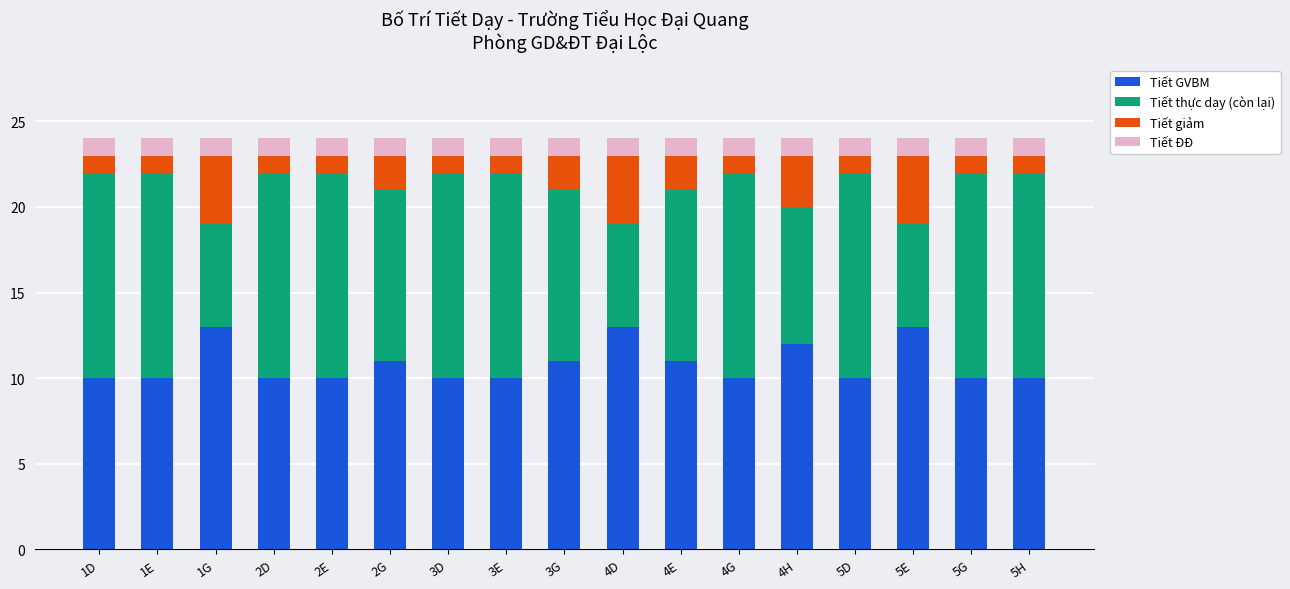

What is the total value across all series at 5H?

24